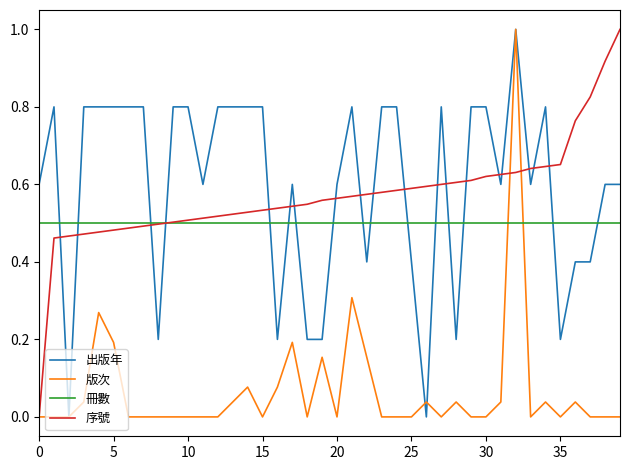

True or false: 出版年 and 序號 cross at least once.

True